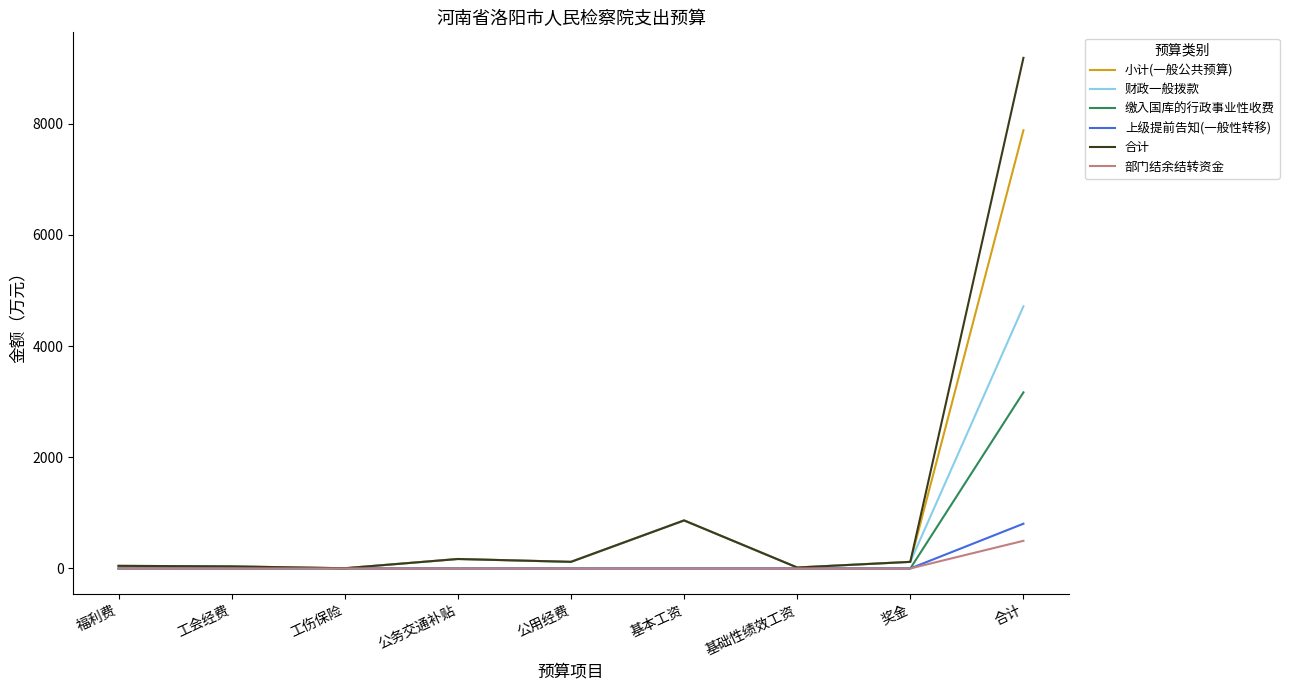

The value of 合计 at 基本工资 is 501.3. True or false?

False